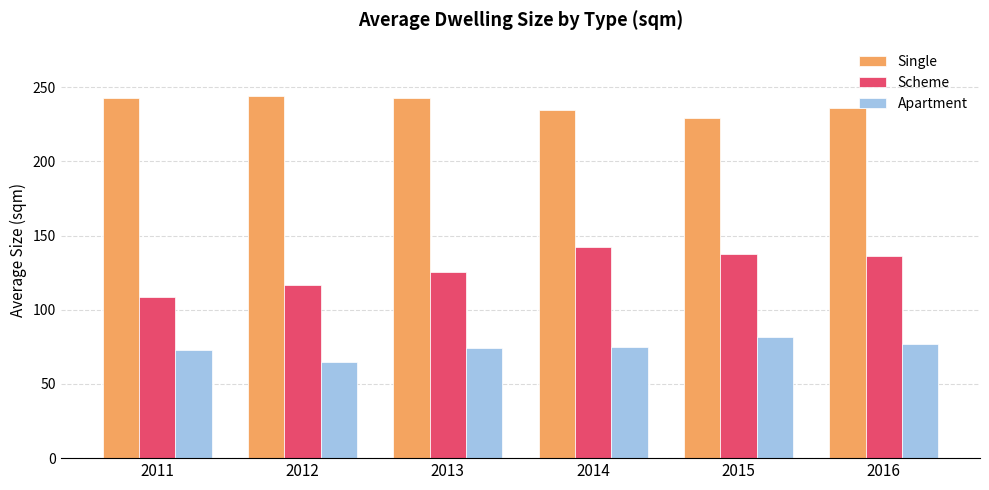

What are all the series names shown in the legend?

Single, Scheme, Apartment